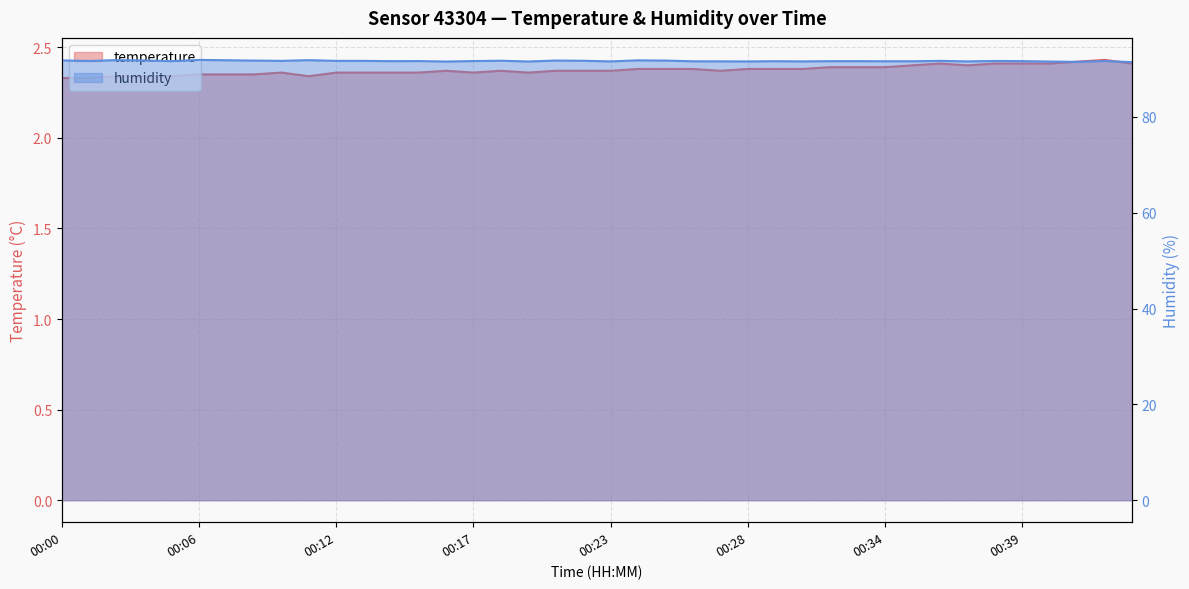

Is it true that humidity equals 91.8 at 00:24?

True